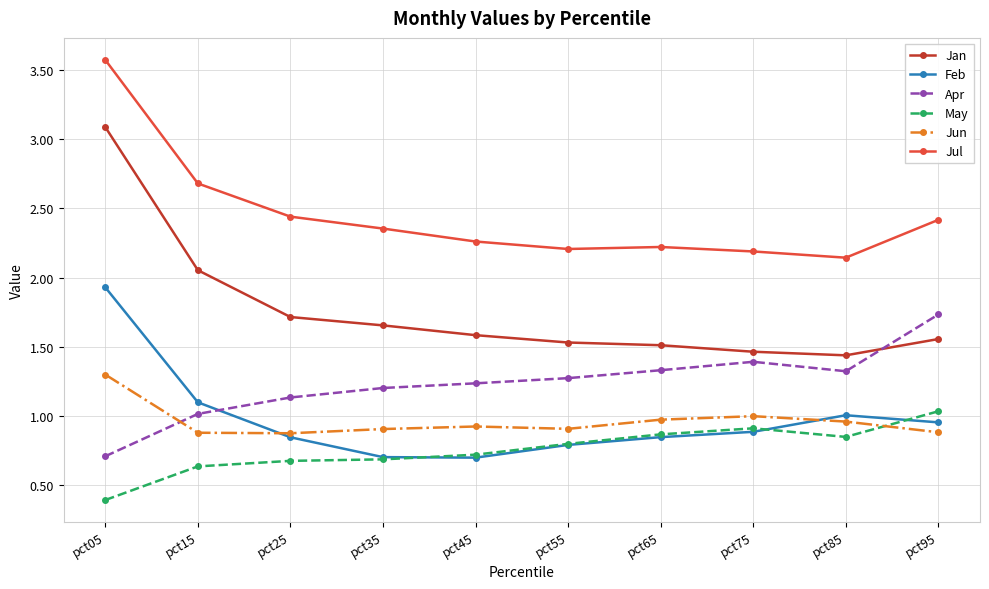

Which category has the lowest value across all series?

pct05